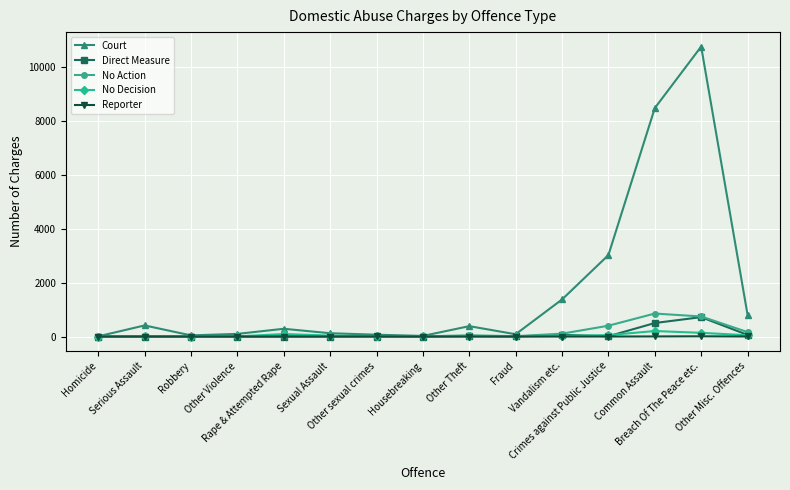

How many lines are shown in the chart?

5